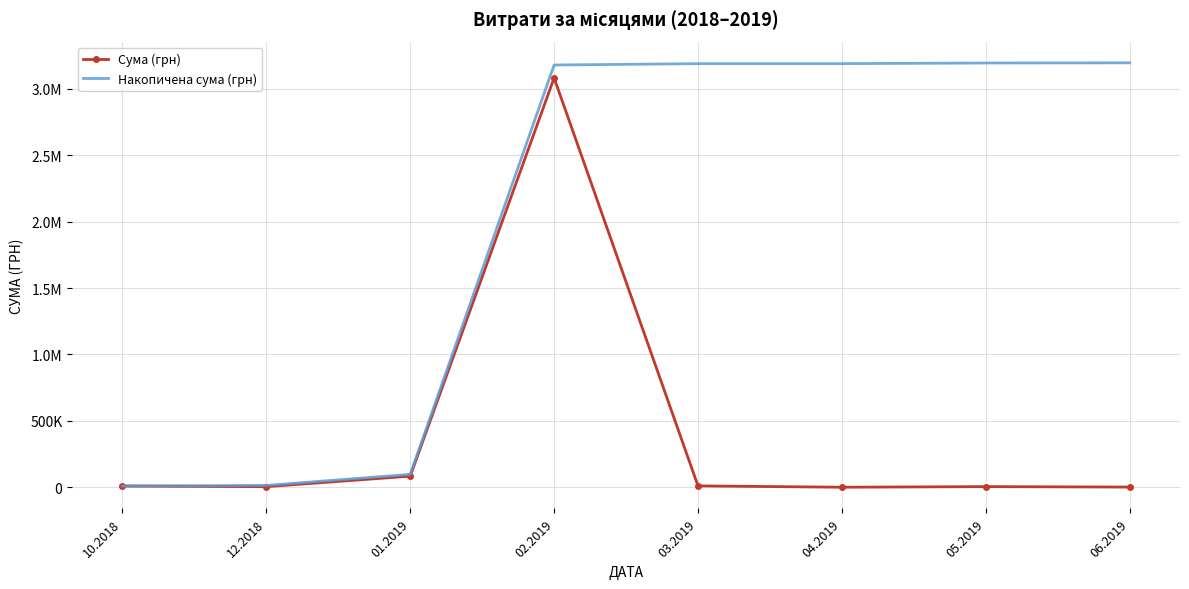

What are all the series names shown in the legend?

Сума (грн), Накопичена сума (грн)